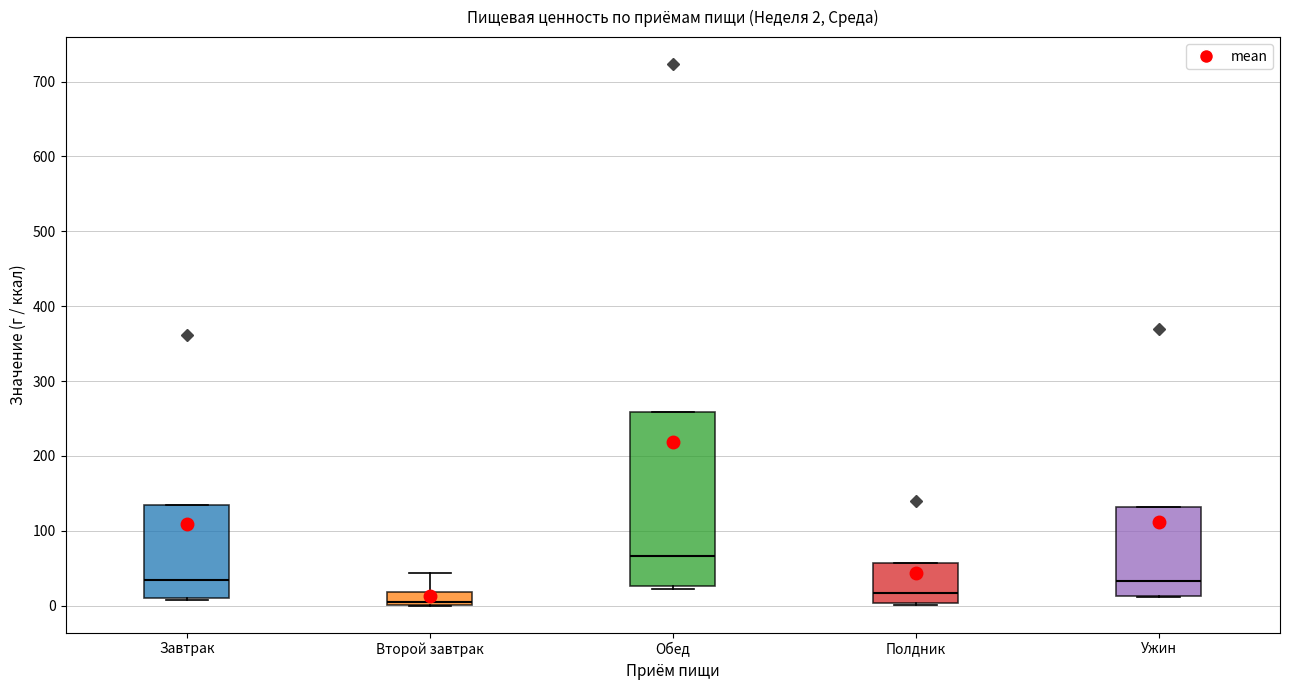

Which box has the lowest median line?

Второй завтрак